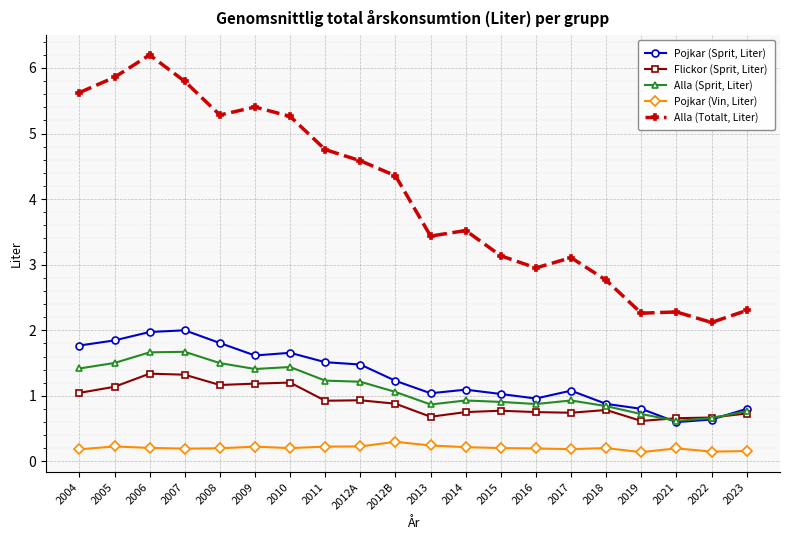

Where does the Alla (Totalt, Liter) series first go above 4?

2004